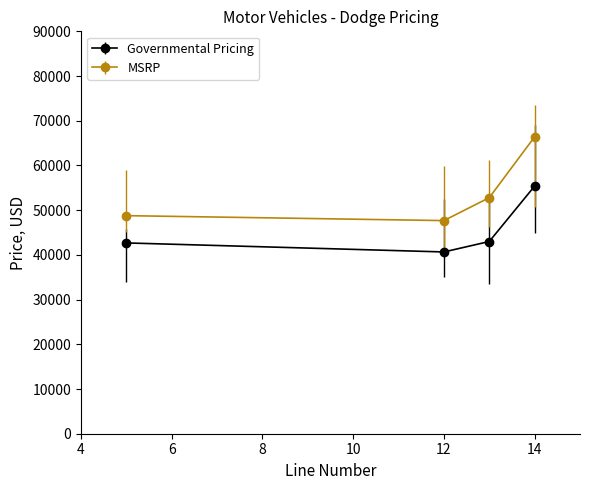

What is the difference between the maximum and minimum values in the MSRP series?

18740